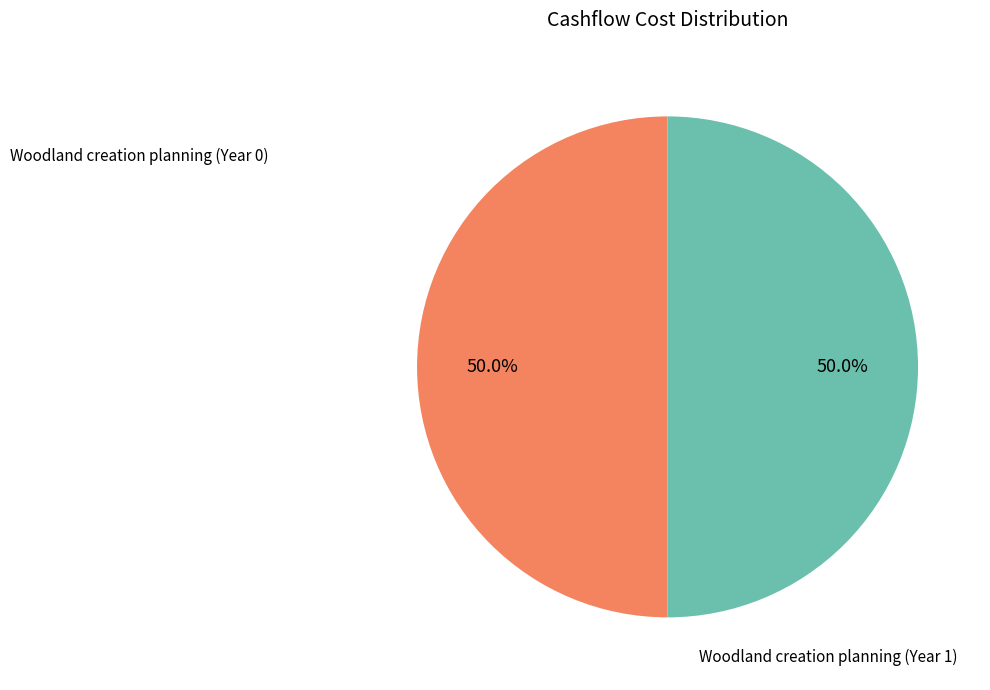

To the nearest percent, what is the difference between the largest and smallest slice percentages?

0%